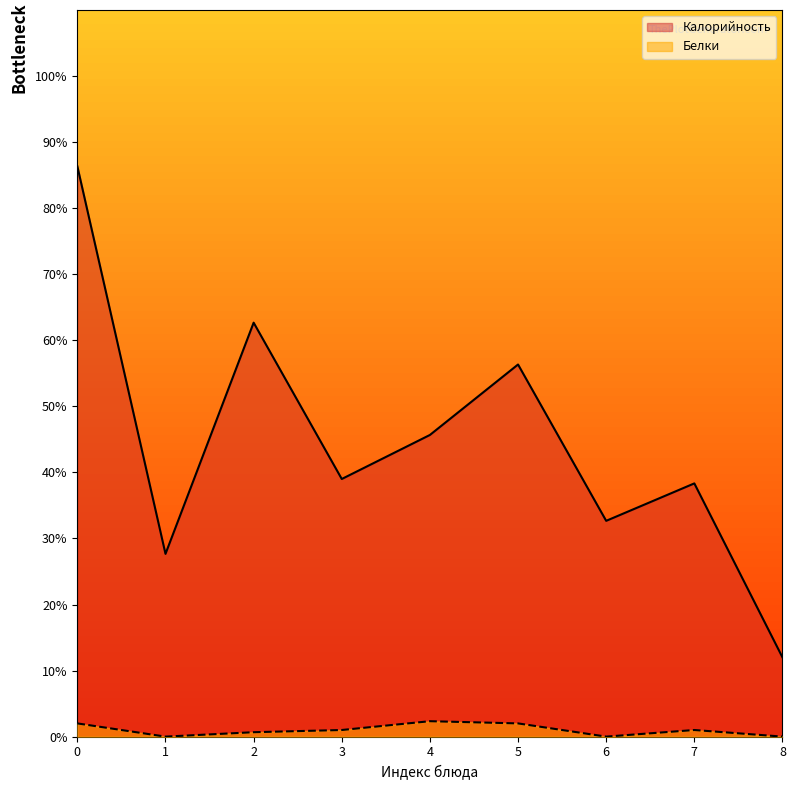

What is the value of the Белки point at the 5th from the left?

2.3